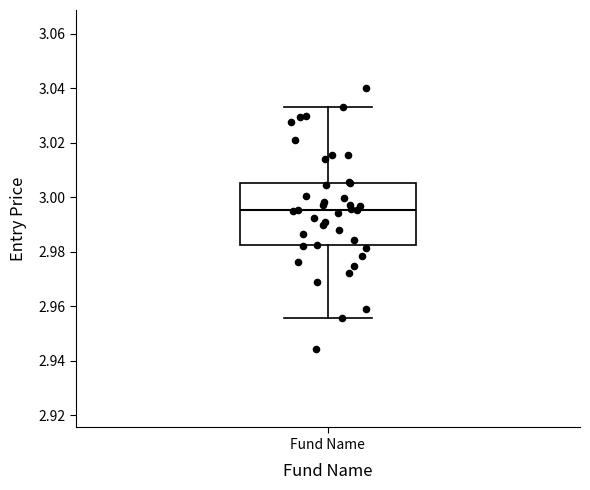

Where does the upper whisker of the box for Fund Name end on the y-axis? The values are not printed on the chart, so give them approximately, as read against the axis.

3.034